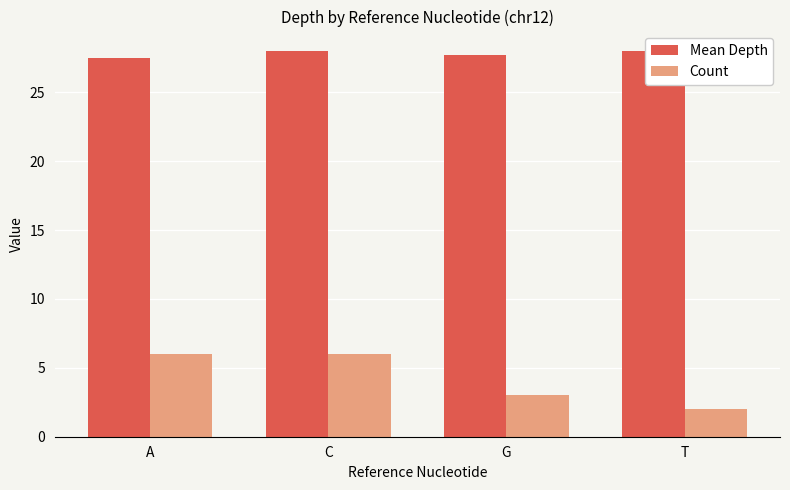

At which label does Mean Depth reach its minimum?

A